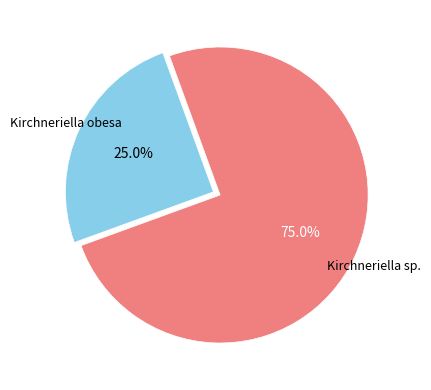

What is the ratio of the value at Kirchneriella obesa to the value at Kirchneriella sp.?

0.3